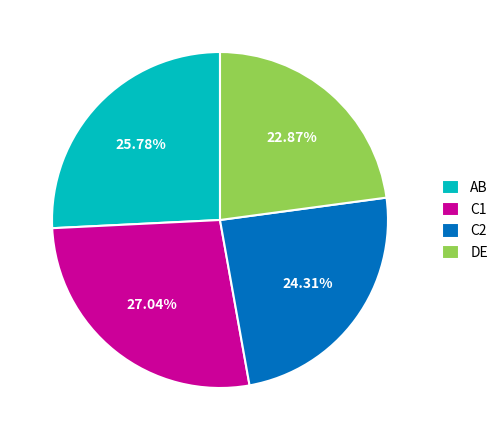

Rank the categories by value from highest to lowest.

C1, AB, C2, DE